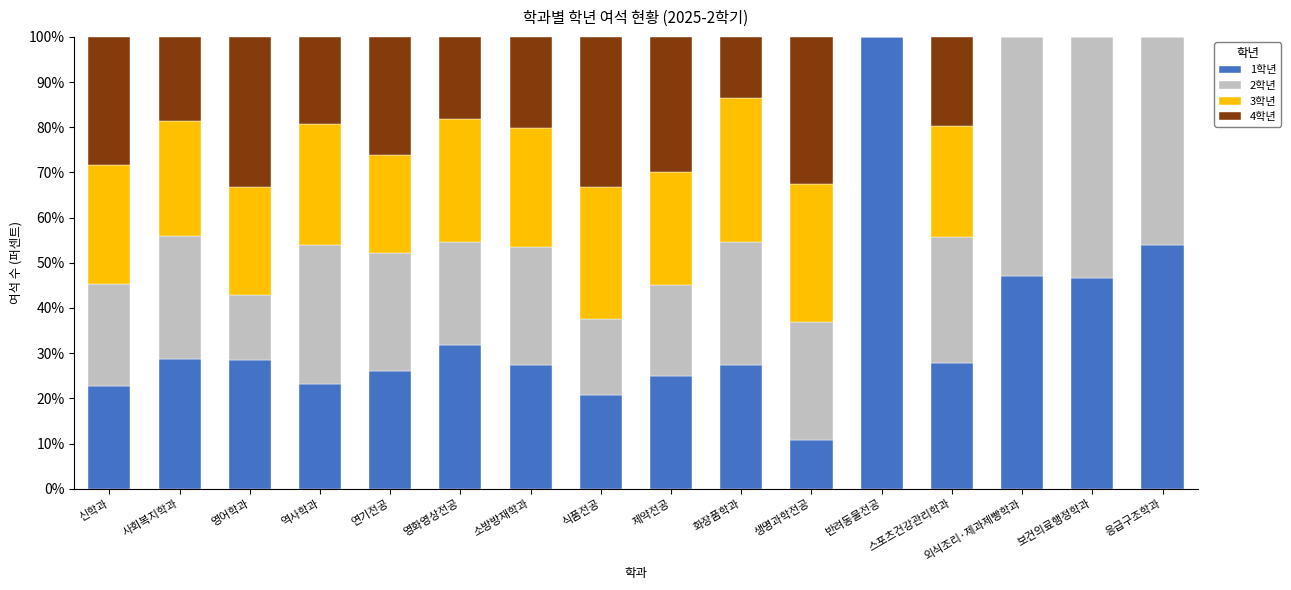

What is the total value across all series at 소방방재학과?

100.0